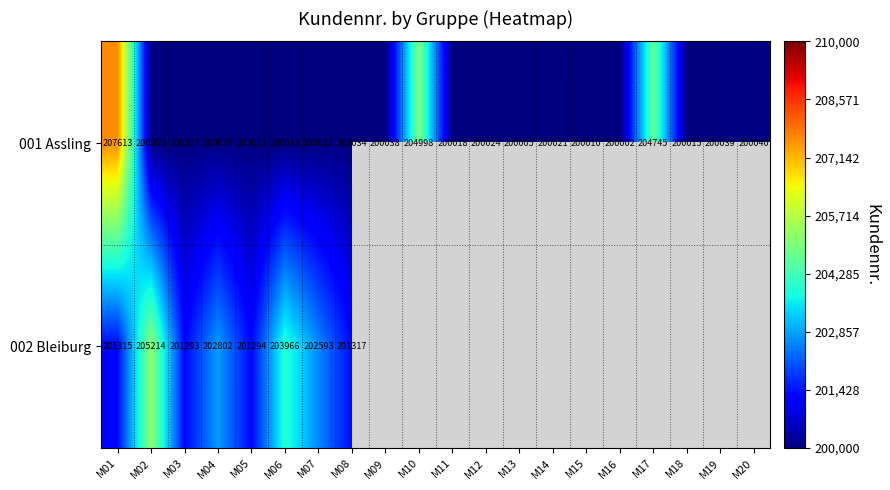

What is the total value across all series at M06?

403979